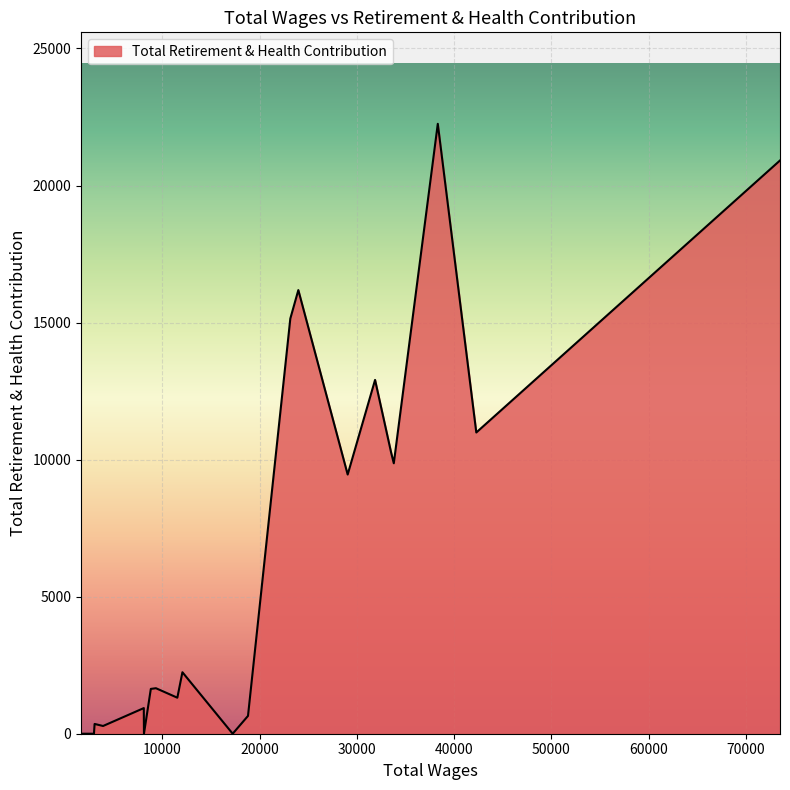

What is the maximum value shown in the chart?

22251